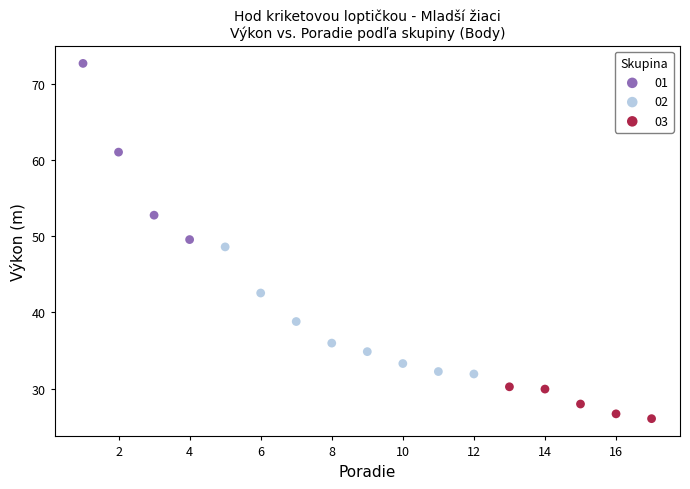

Which series reaches the minimum Y coordinate?

03